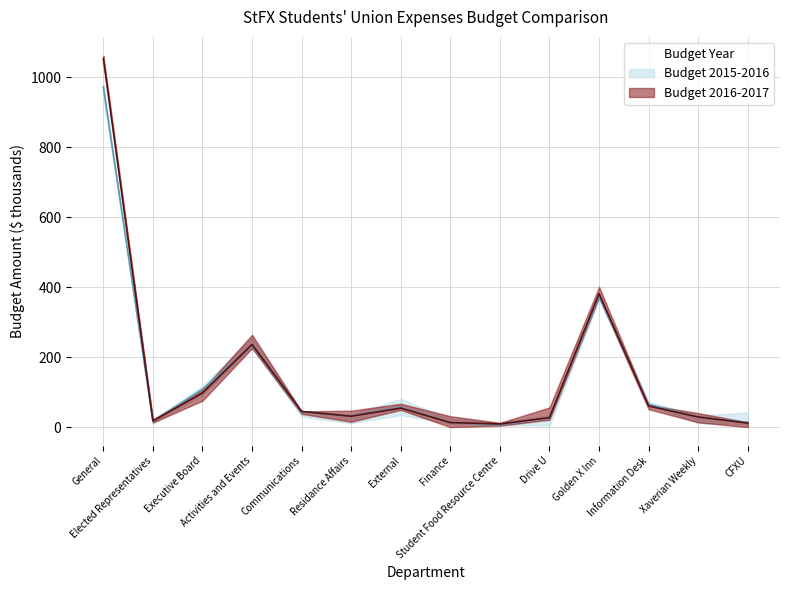

At which category does the chart reach its minimum across all series?

Student Food Resource Centre